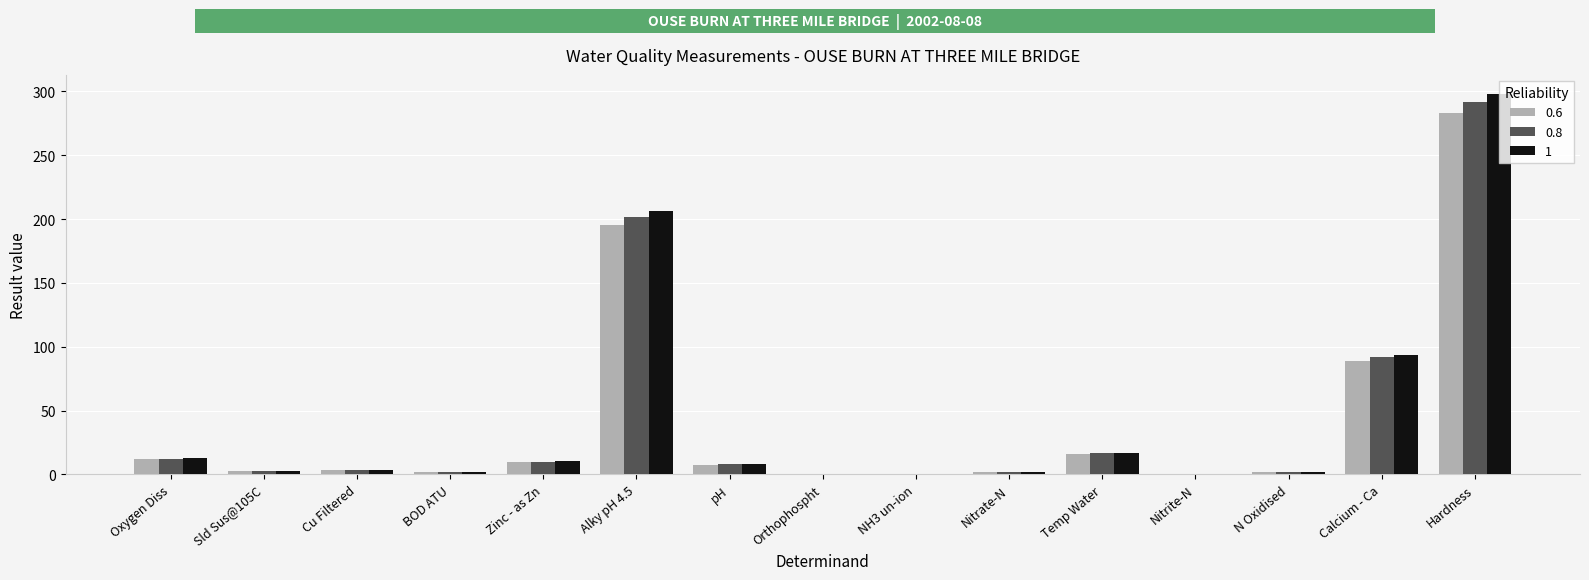

What are all the series names shown in the legend?

0.6, 0.8, 1